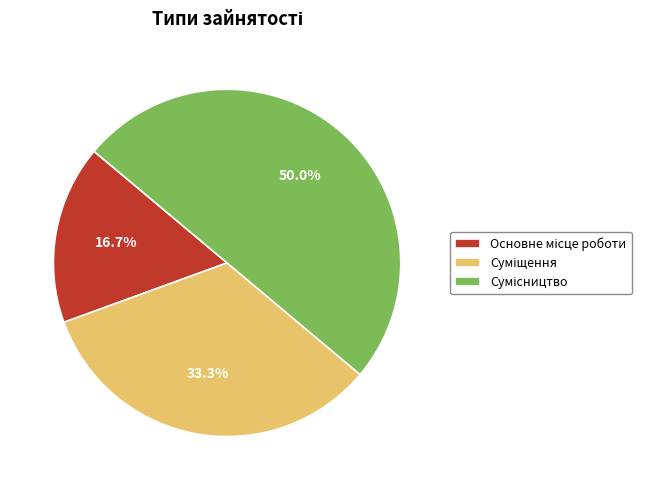

Count the number of slices in the pie.

3